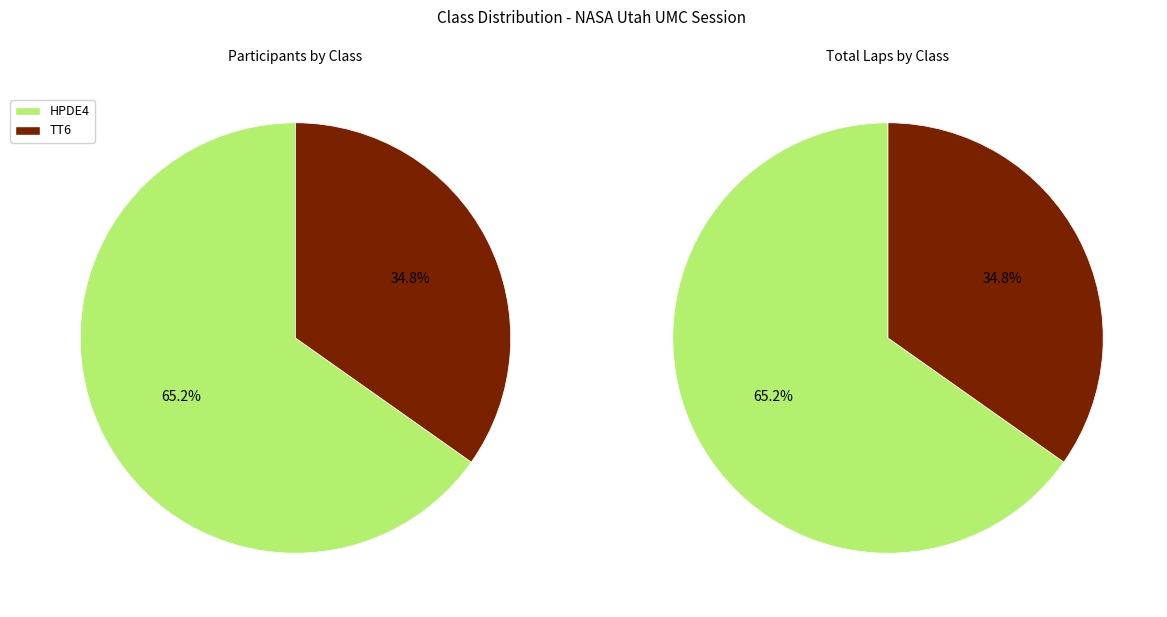

The TT6 slice represents 28% of the pie. True or false?

False